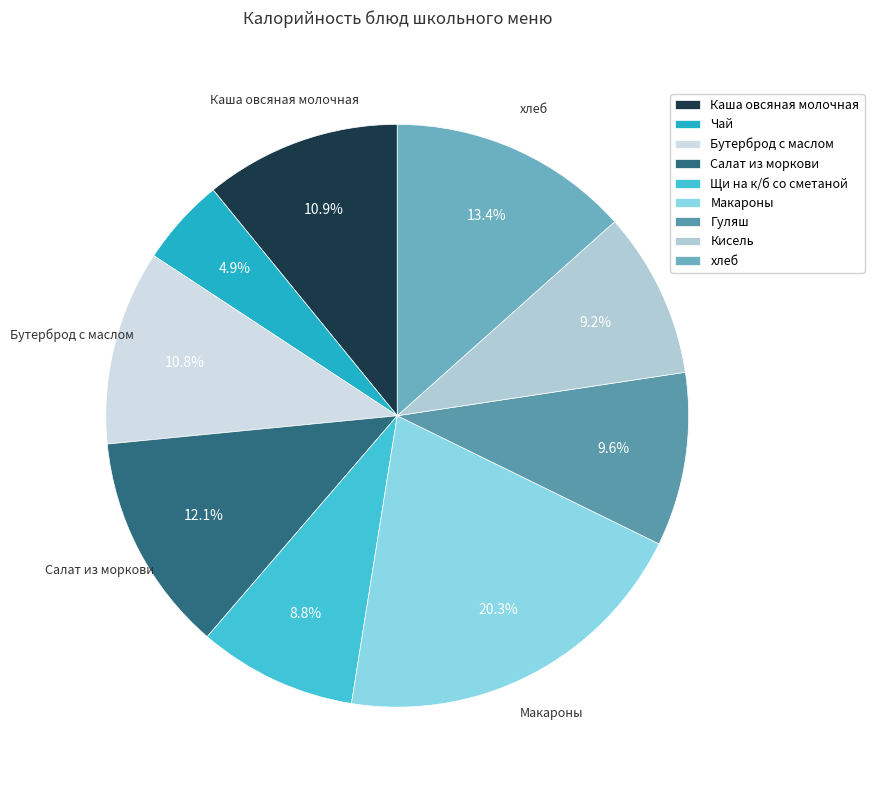

What percentage is the Чай slice, to the nearest percent?

5%